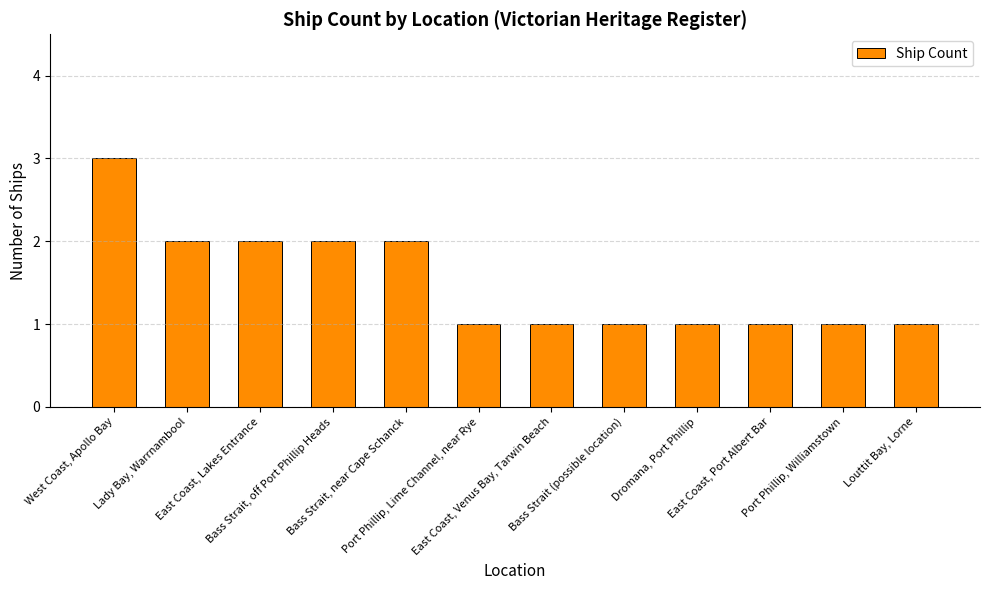

Does the chart contain stacked bars?

No